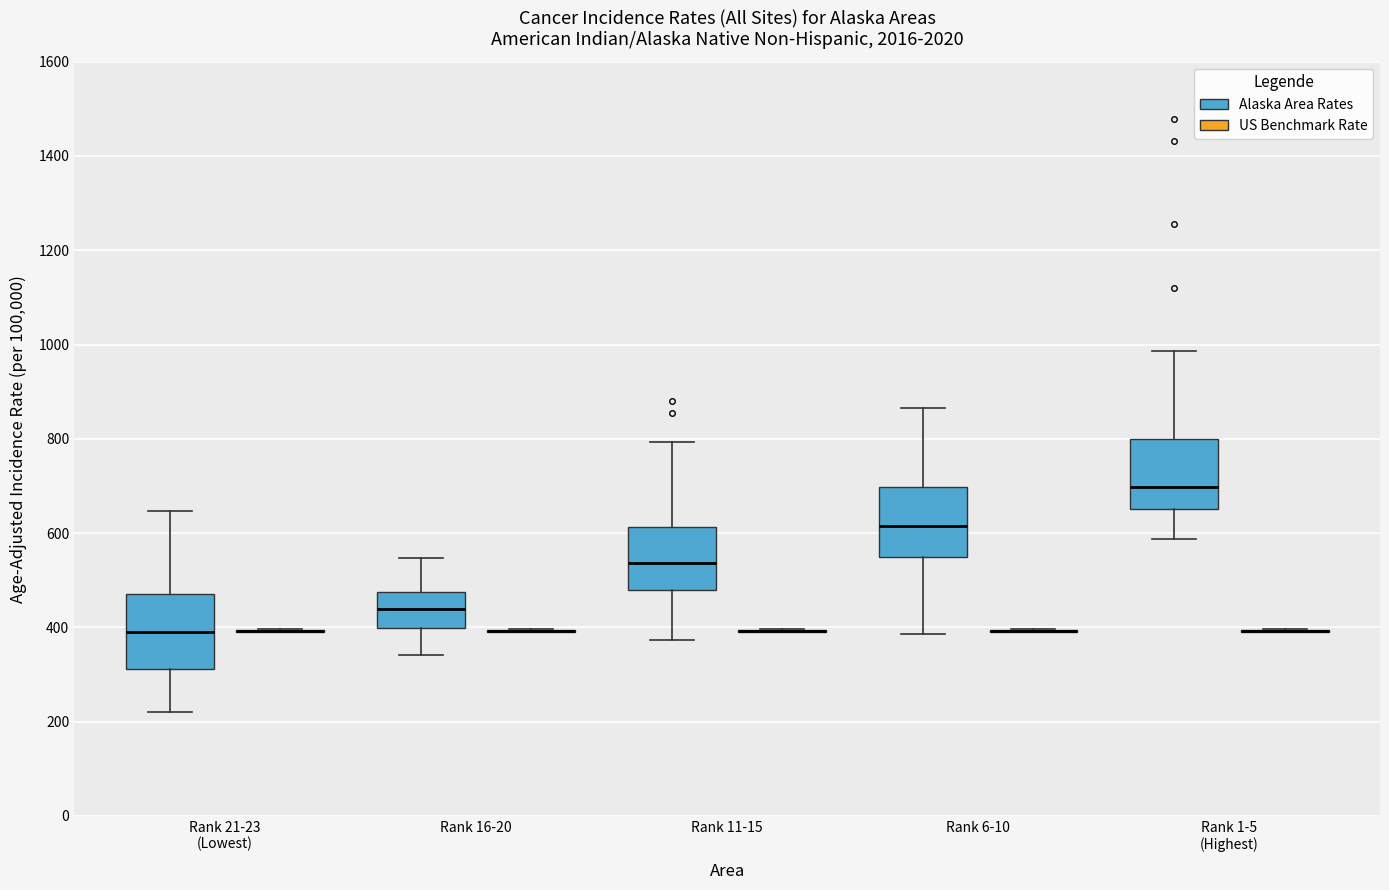

Reading left to right, transcribe this box plot: for each box, give where its median line is, the range the box spans, and where its two whiskers end, as read against the y-axis. The values are not printed on the chart, so give them approximately, as read against the axis.

Rank 21-23 (Lowest) (Alaska Area Rates): median 400, box 320 to 460, whiskers 220 to 640
Rank 21-23 (Lowest) (US Benchmark Rate): box collapsed to a line at 400, whiskers 380 to 400
Rank 16-20 (Alaska Area Rates): median 440, box 400 to 480, whiskers 340 to 540
Rank 16-20 (US Benchmark Rate): box collapsed to a line at 400, whiskers 380 to 400
Rank 11-15 (Alaska Area Rates): median 540, box 480 to 620, whiskers 380 to 800
Rank 11-15 (US Benchmark Rate): box collapsed to a line at 400, whiskers 380 to 400
Rank 6-10 (Alaska Area Rates): median 620, box 540 to 700, whiskers 380 to 860
Rank 6-10 (US Benchmark Rate): box collapsed to a line at 400, whiskers 380 to 400
Rank 1-5 (Highest) (Alaska Area Rates): median 700, box 660 to 800, whiskers 580 to 980
Rank 1-5 (Highest) (US Benchmark Rate): box collapsed to a line at 400, whiskers 380 to 400